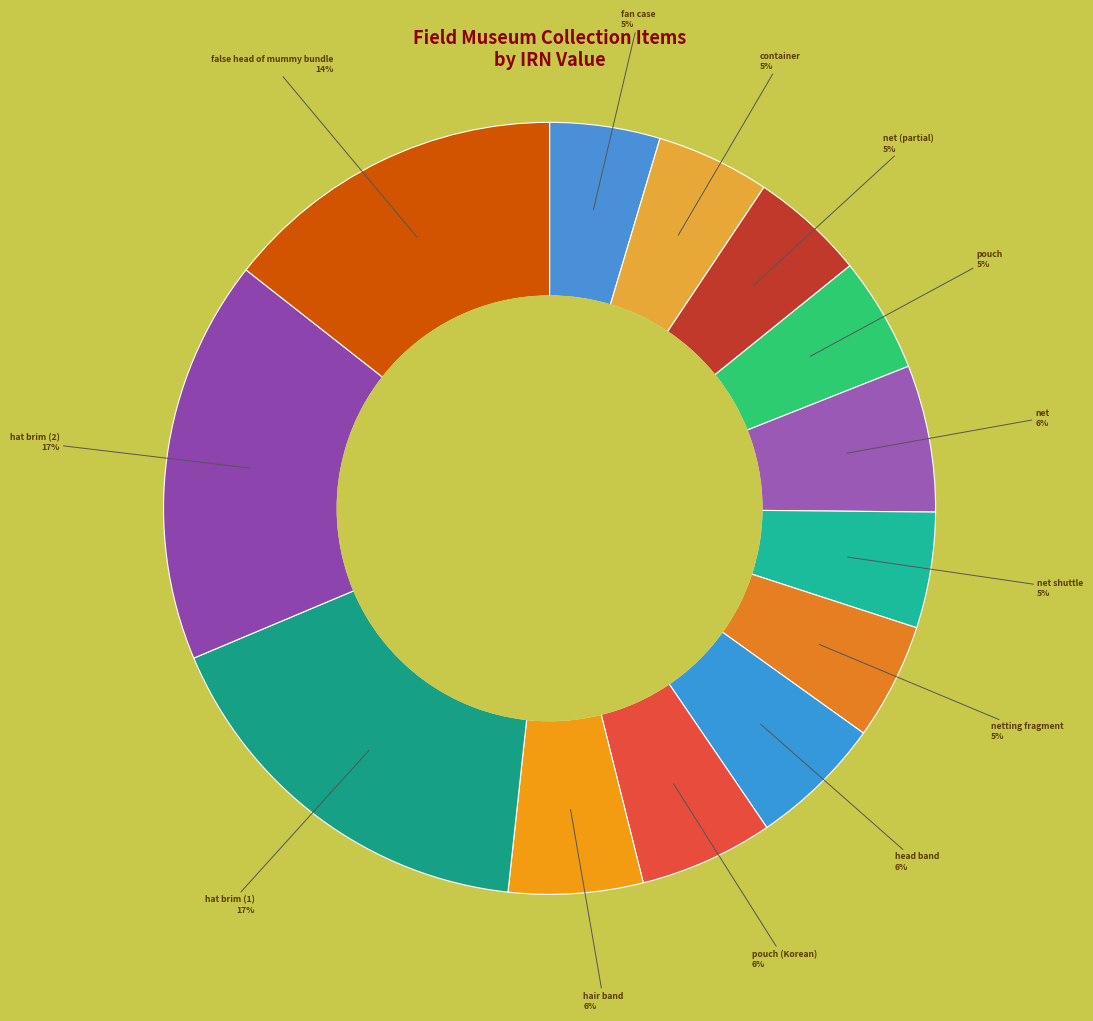

Is there a majority slice in this chart?

No